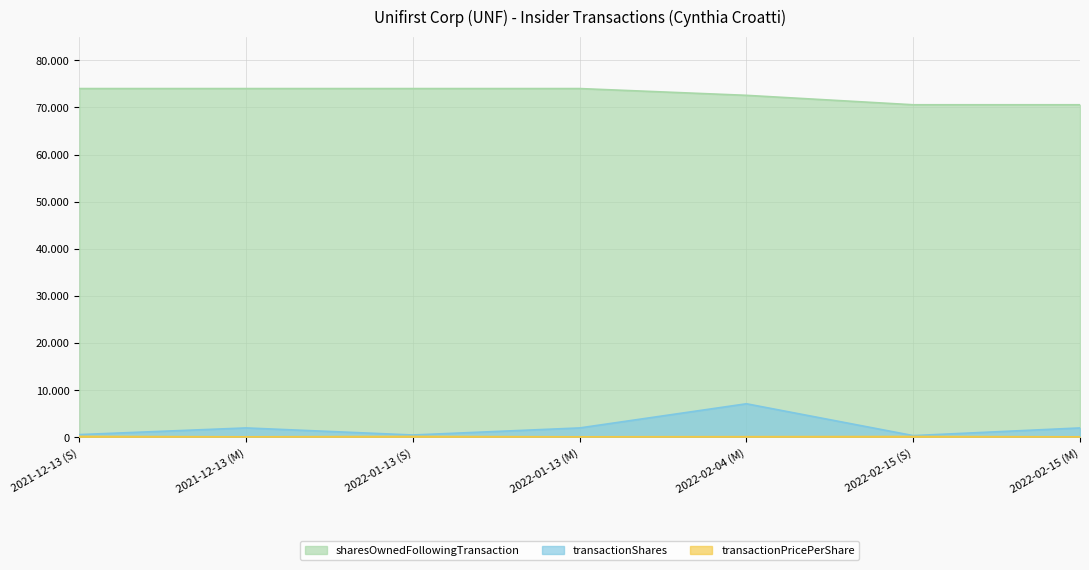

How many data points in transactionShares are above 2000?

1